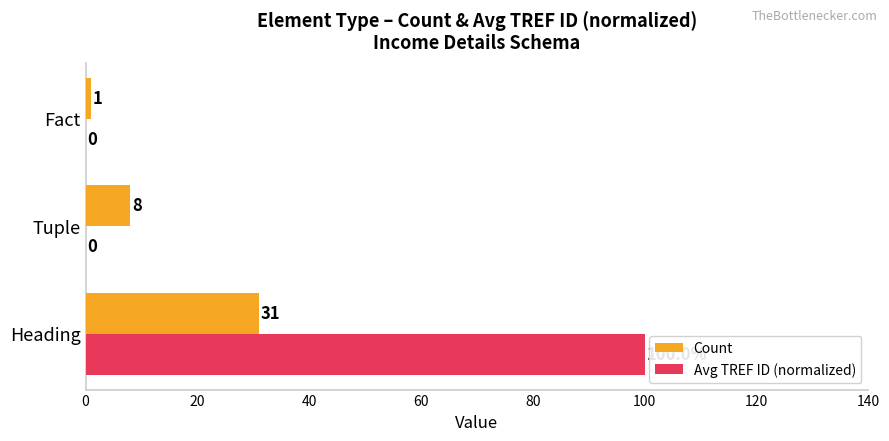

Between Tuple and Fact, which series saw the biggest shift?

Count